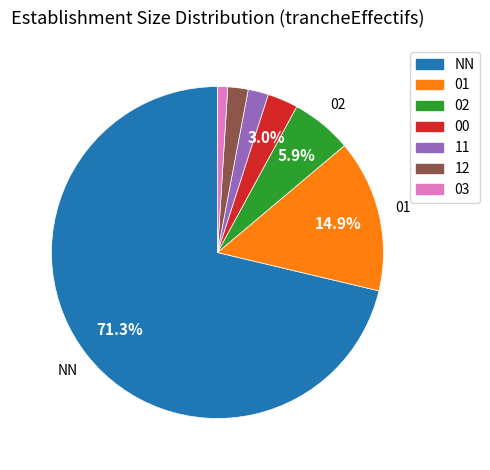

Which category has the smallest portion of the pie?

03